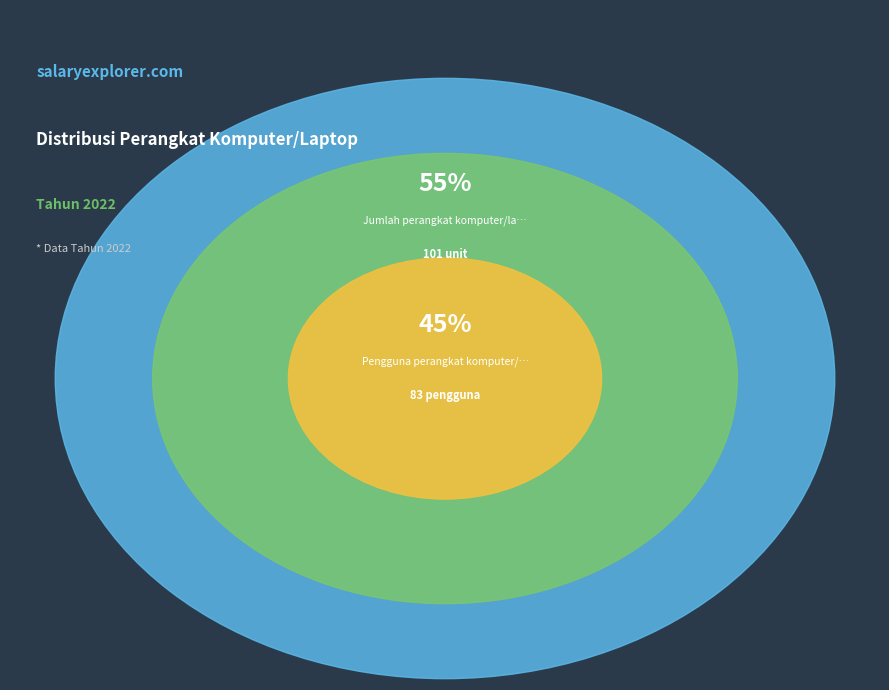

To the nearest percent, what is the combined percentage of Pengguna perangkat komputer/laptop and Jumlah perangkat komputer/laptop?

100%